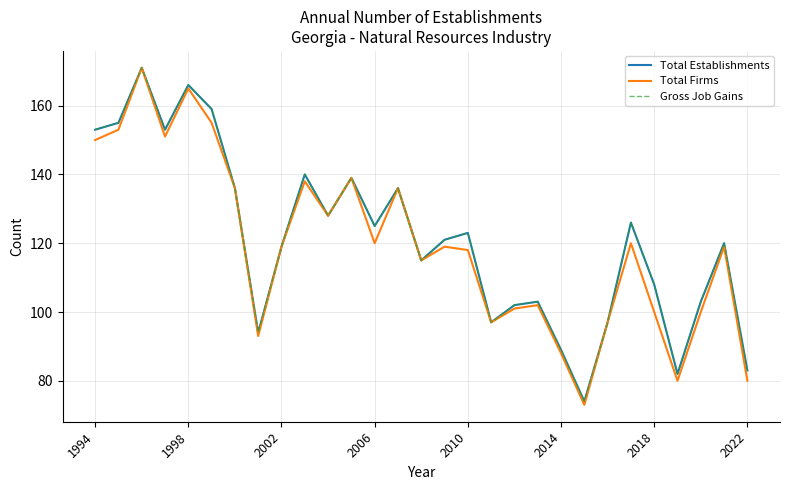

Is this an area chart (filled region under the line)?

No